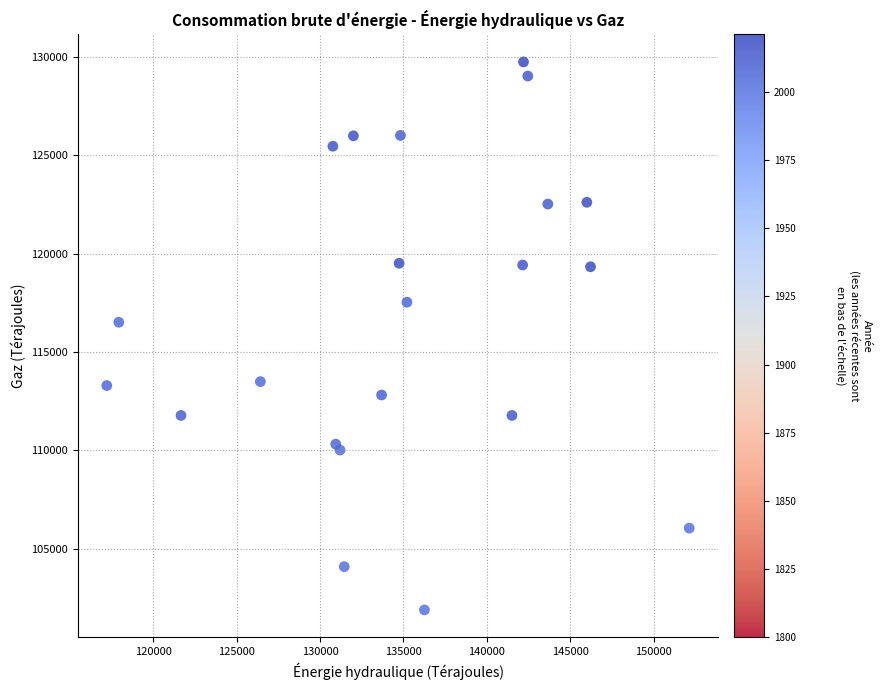

What Y value in the scatter plot is closest to 115815?

116510